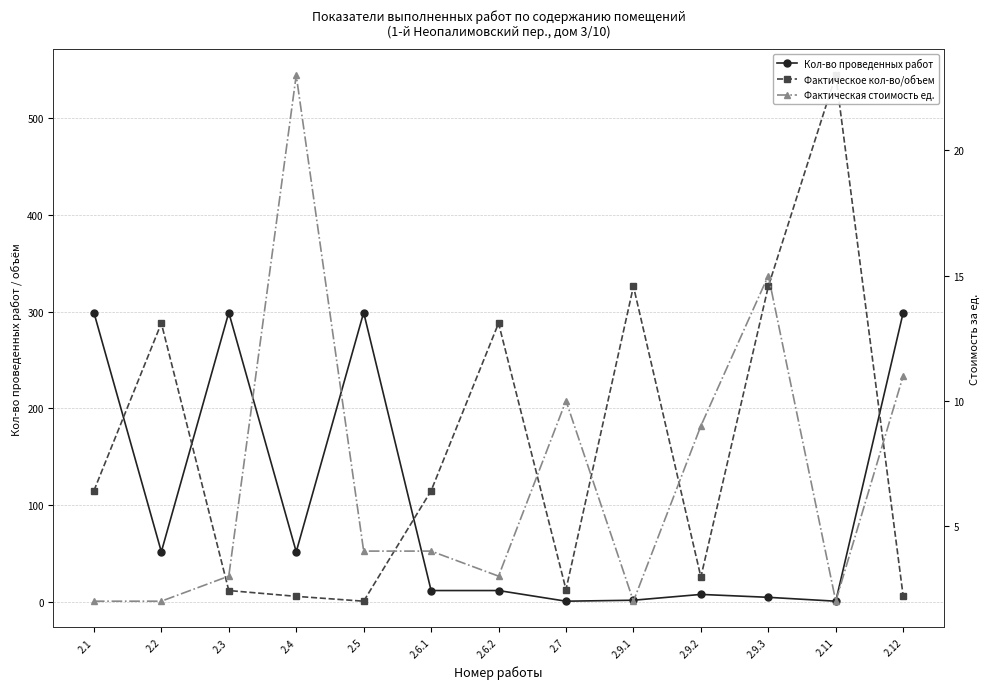

What is the difference between the Фактическое кол-во/объем values at 2.5 and 2.1?

114